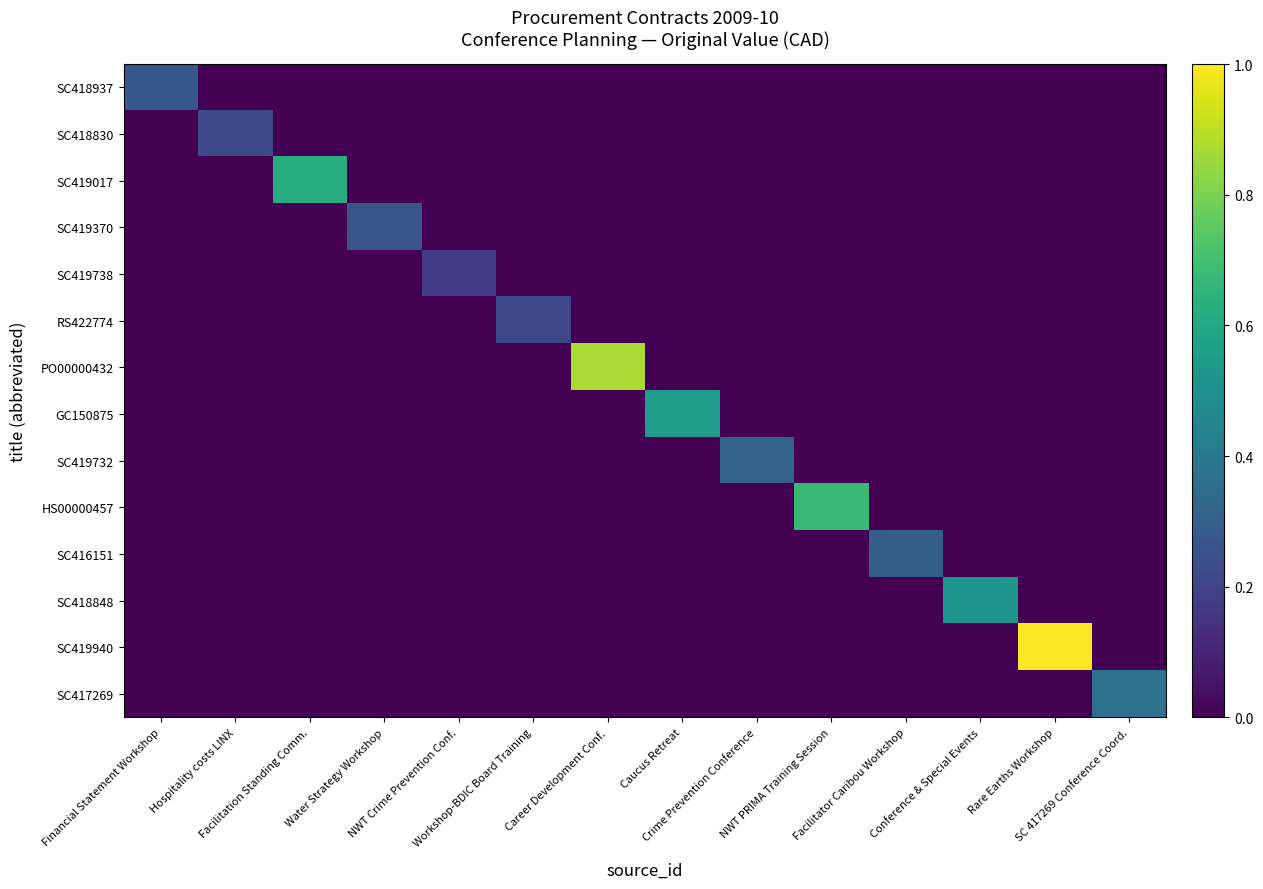

How many distinct data groups are displayed?

14